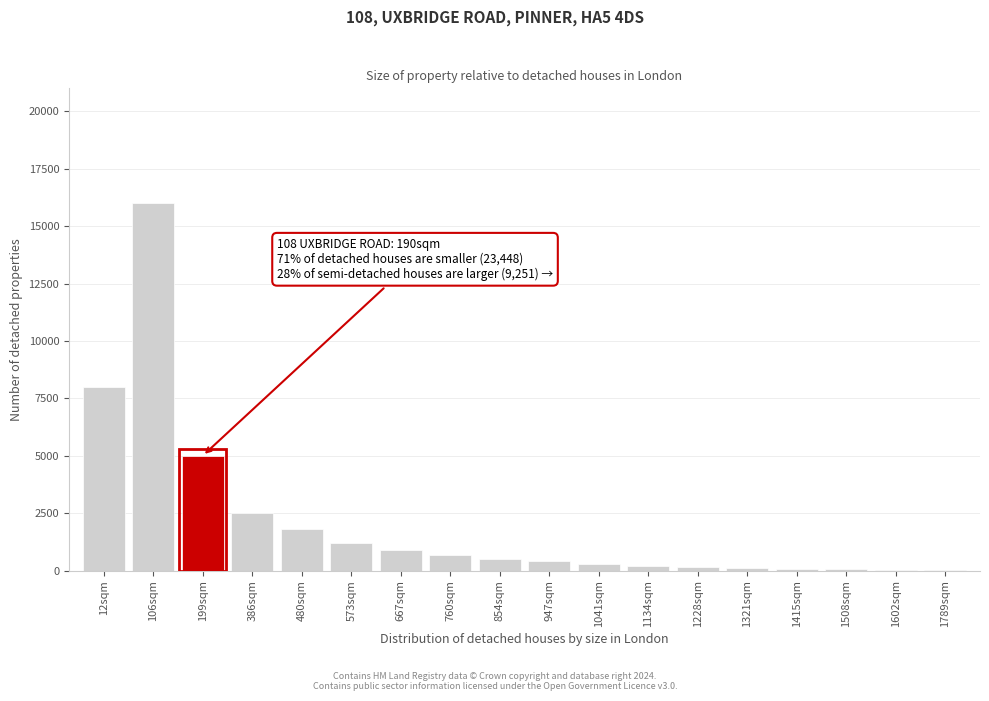

What is the sum of all values?

37960